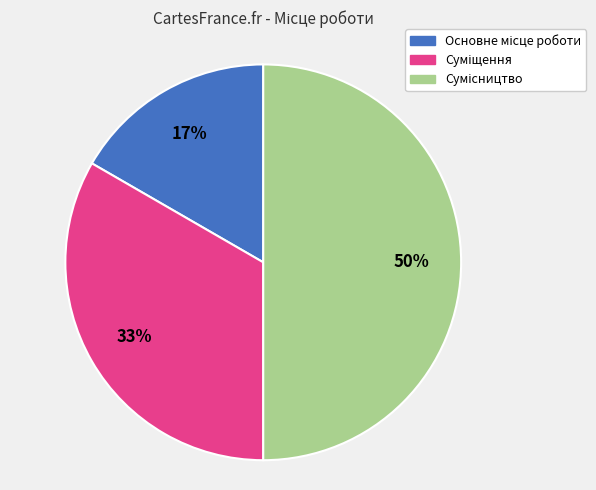

To the nearest percent, what is the average slice percentage?

33%